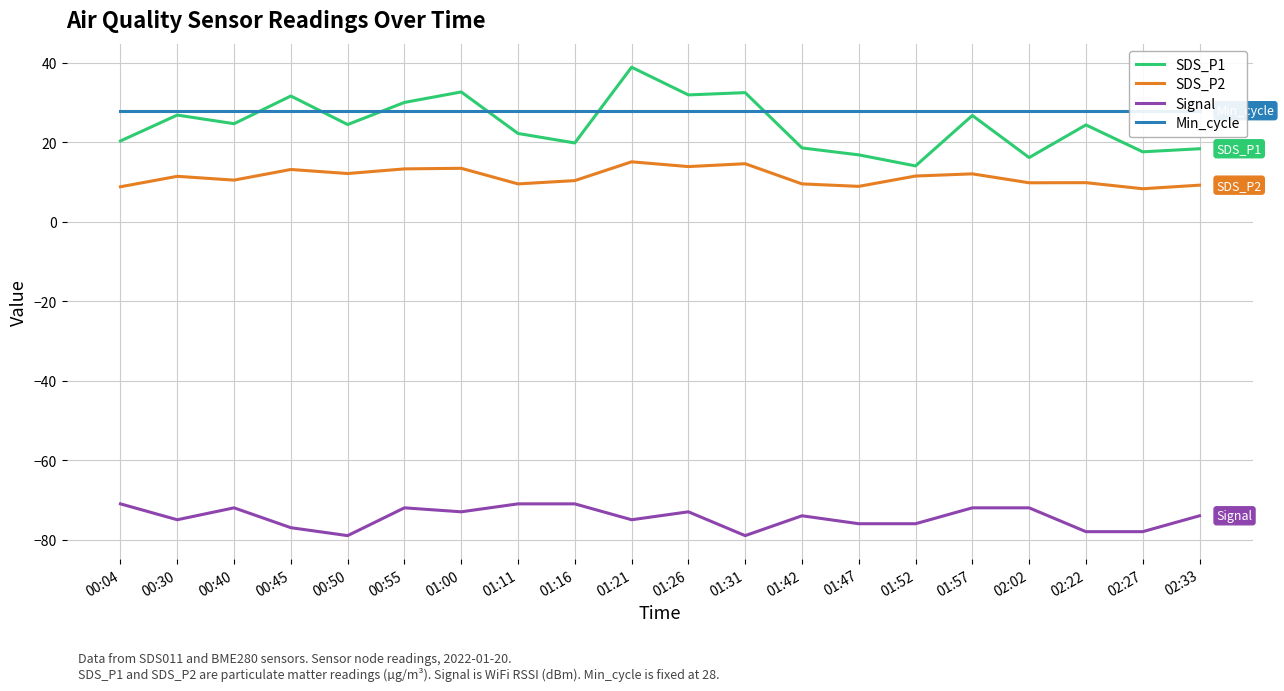

Does the chart have visible grid lines?

Yes